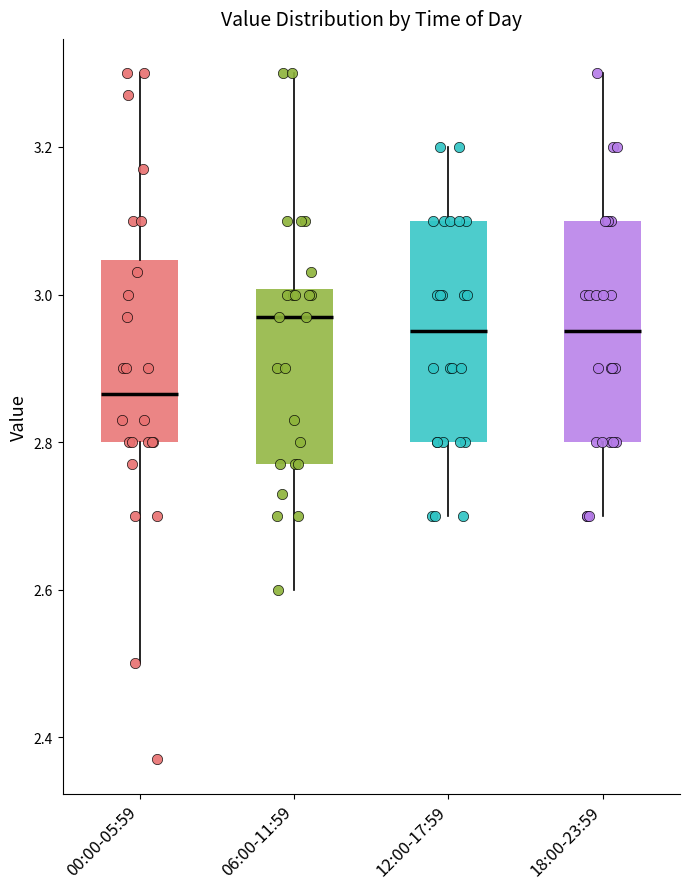

Where does the median line of the box for 18:00-23:59 sit on the y-axis? The values are not printed on the chart, so give them approximately, as read against the axis.

2.96